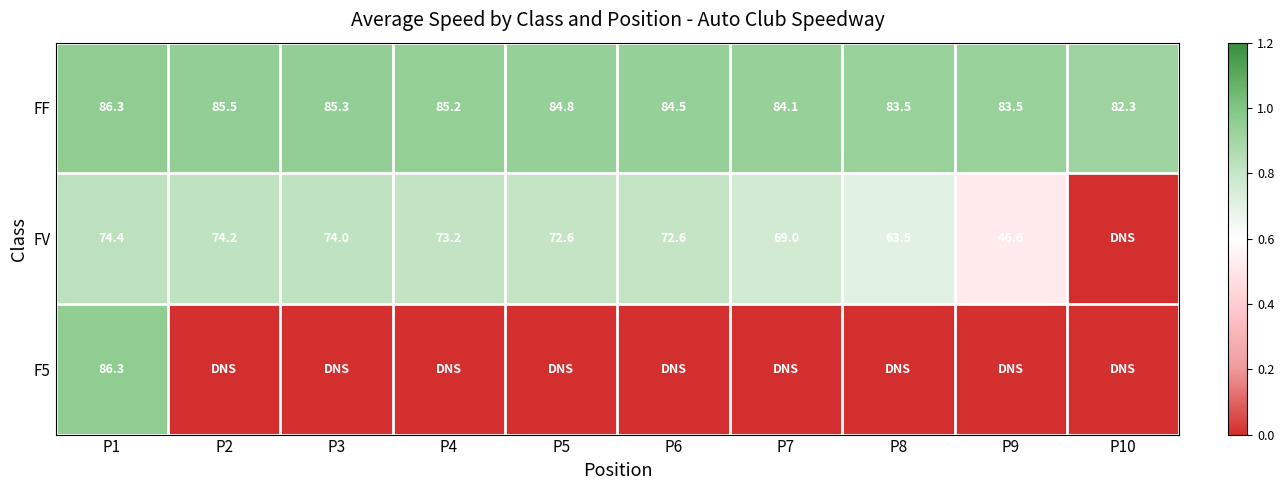

Which category has the lowest value in the FF series?

P10